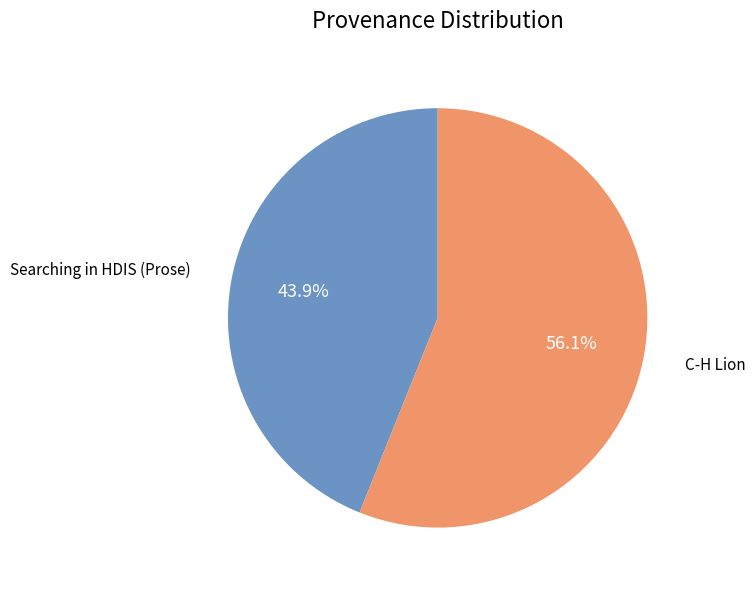

Count the number of slices in the pie.

2